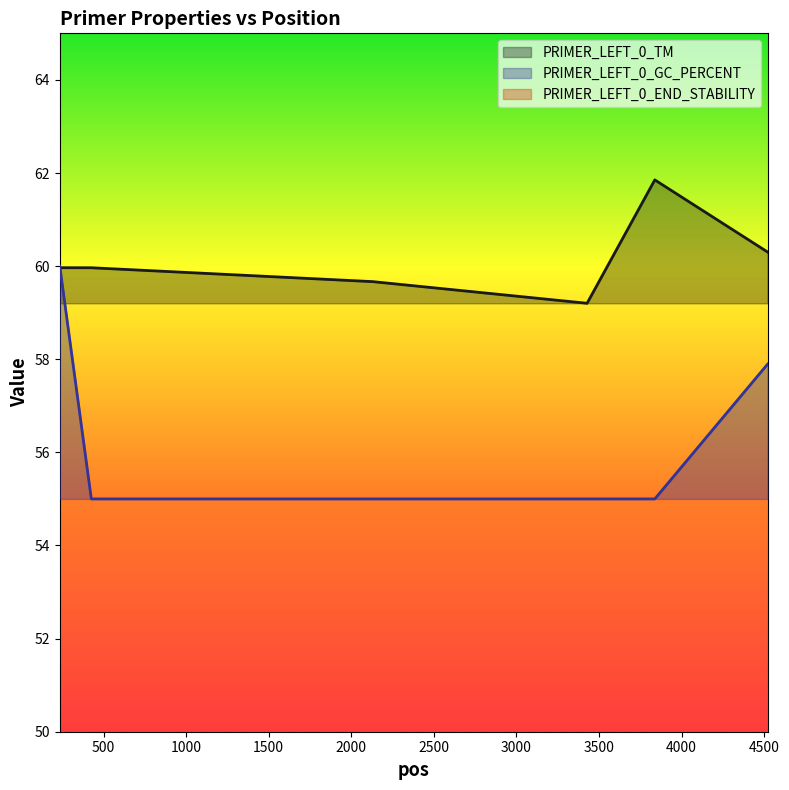

Does the chart have visible grid lines?

No